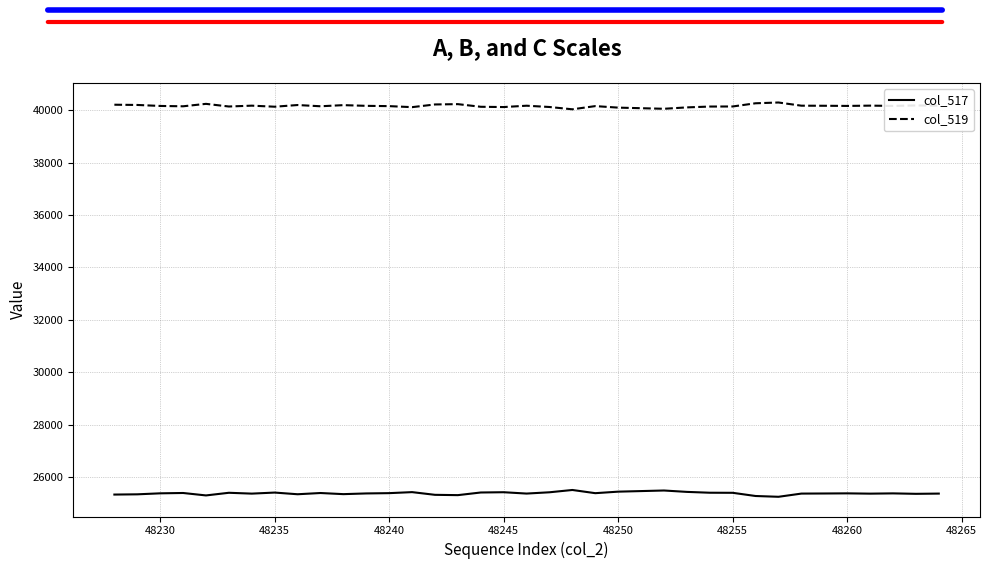

List the series in order of their peak value, highest first.

col_519, col_517